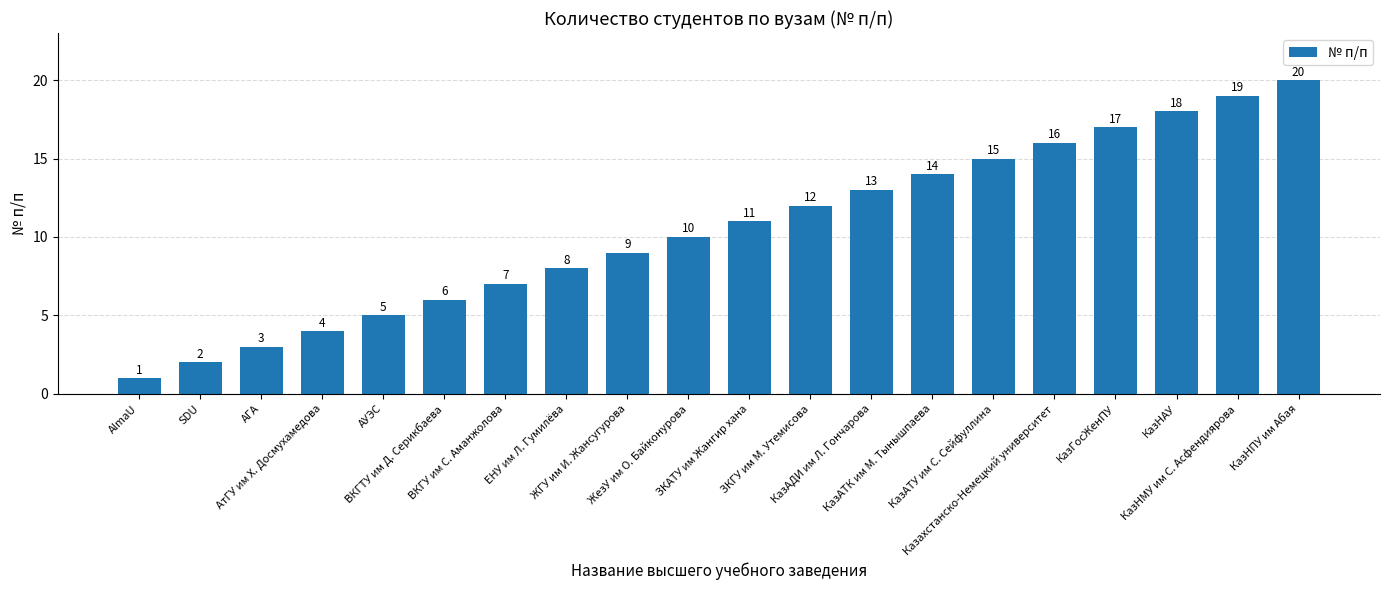

The chart shows a value of 1 at AlmaU. True or false?

True